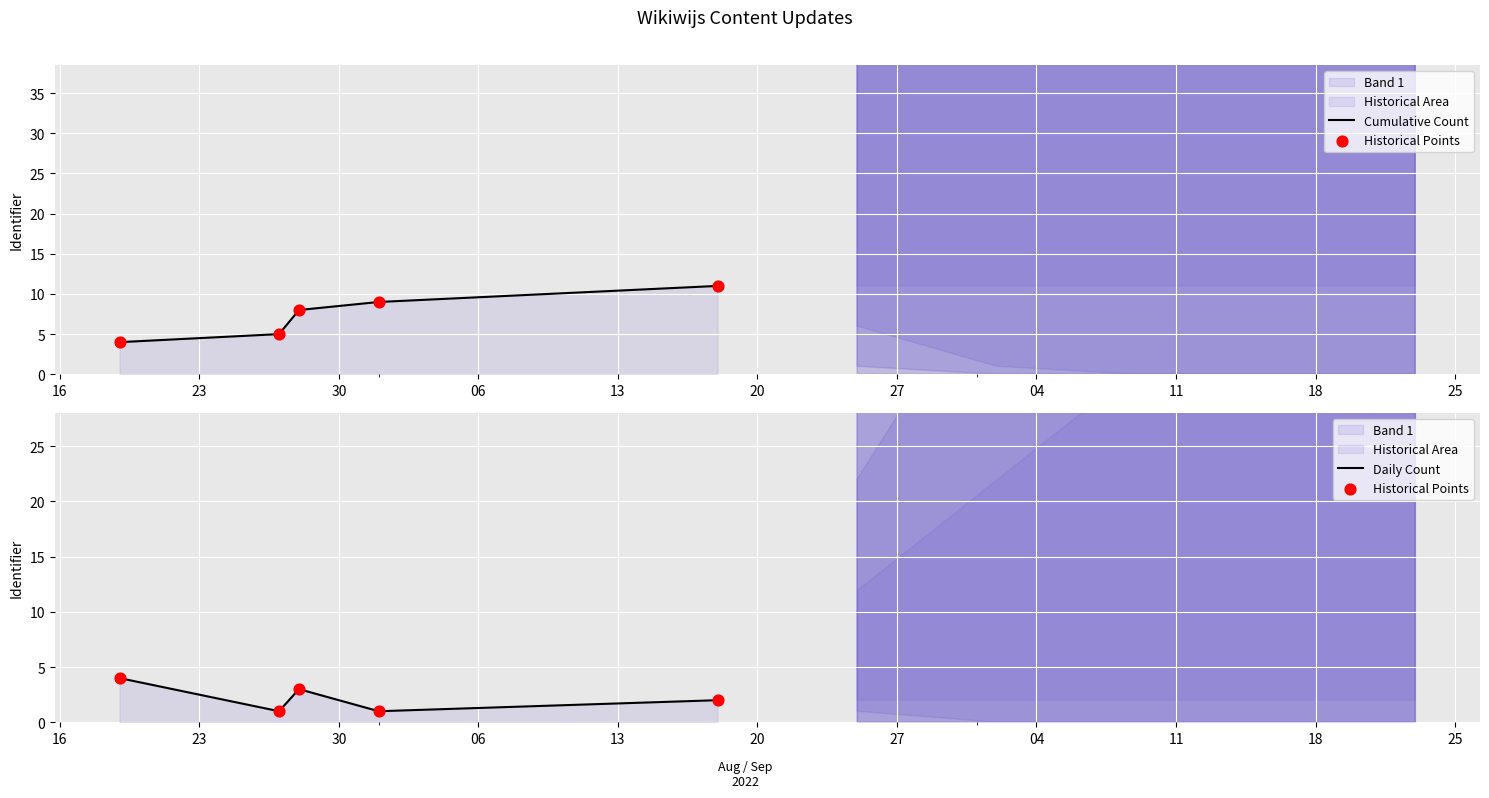

What is the total value across all series at 06?

11